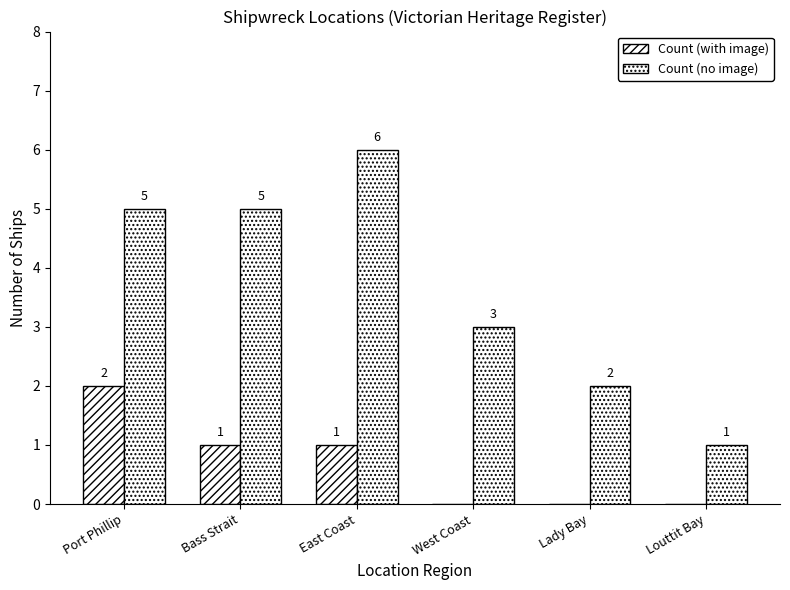

What is the total value across all series at East Coast?

7